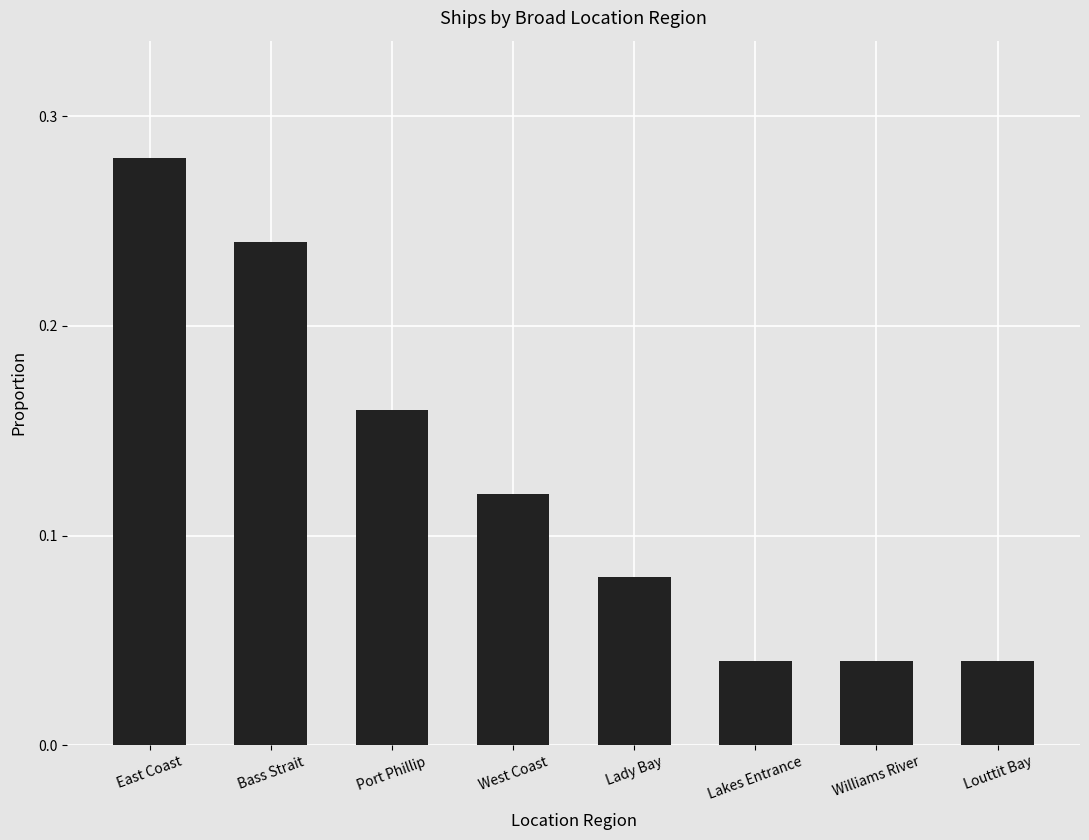

The value at Louttit Bay is 0.1. True or false?

False